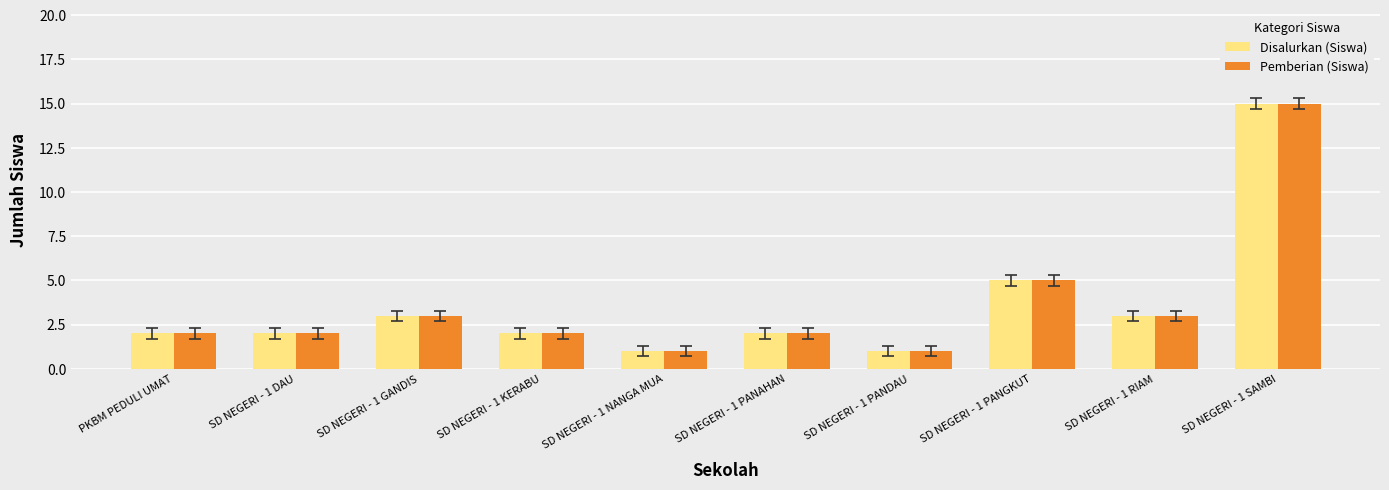

How many groups of bars are there?

10